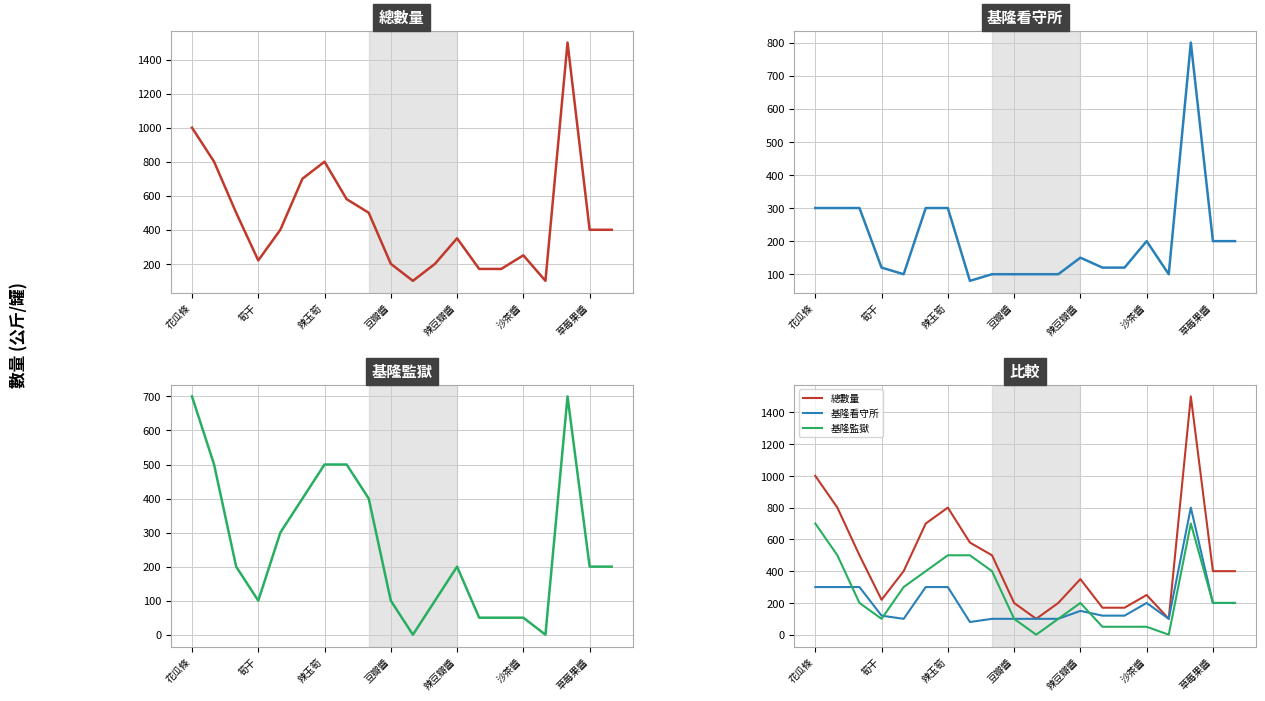

Which series has the largest range (max minus min)?

總數量